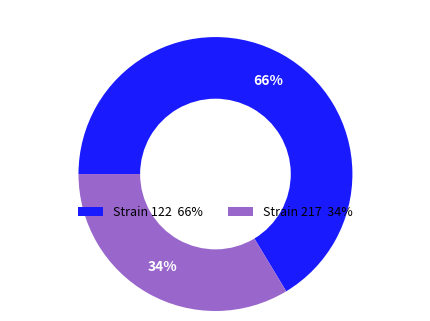

To the nearest percent, what portion does Strain 217 34% represent?

34%